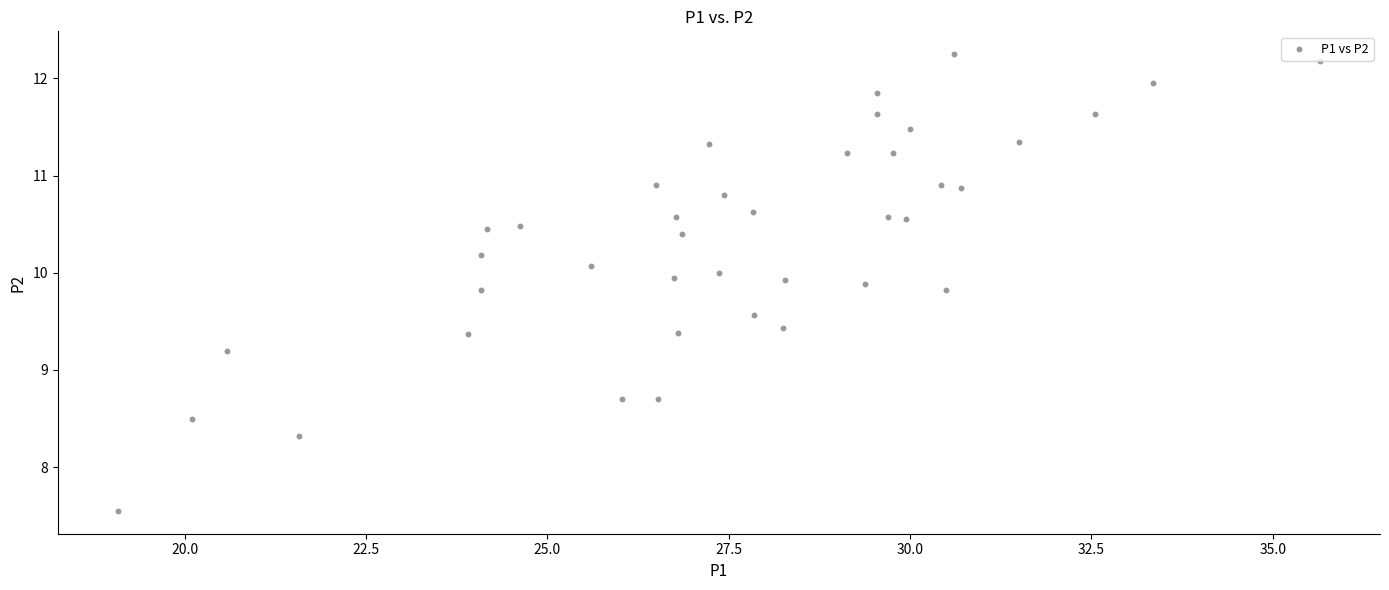

What Y value in the scatter plot is closest to 9?

9.2